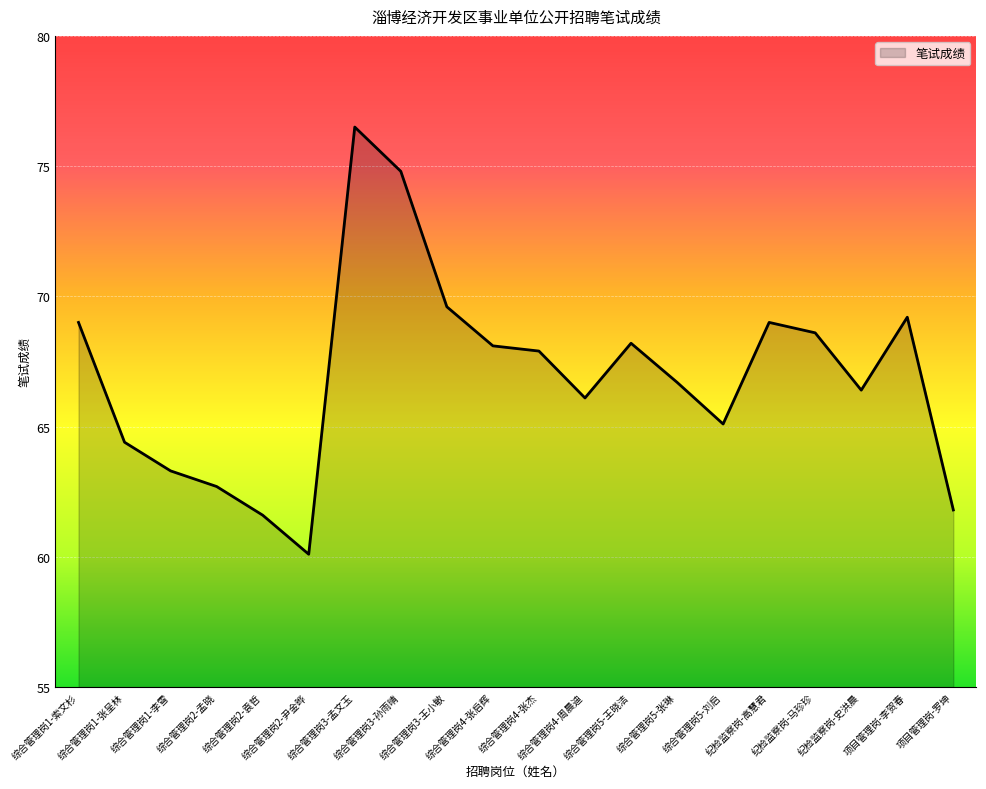

What is the greatest value displayed?

76.5